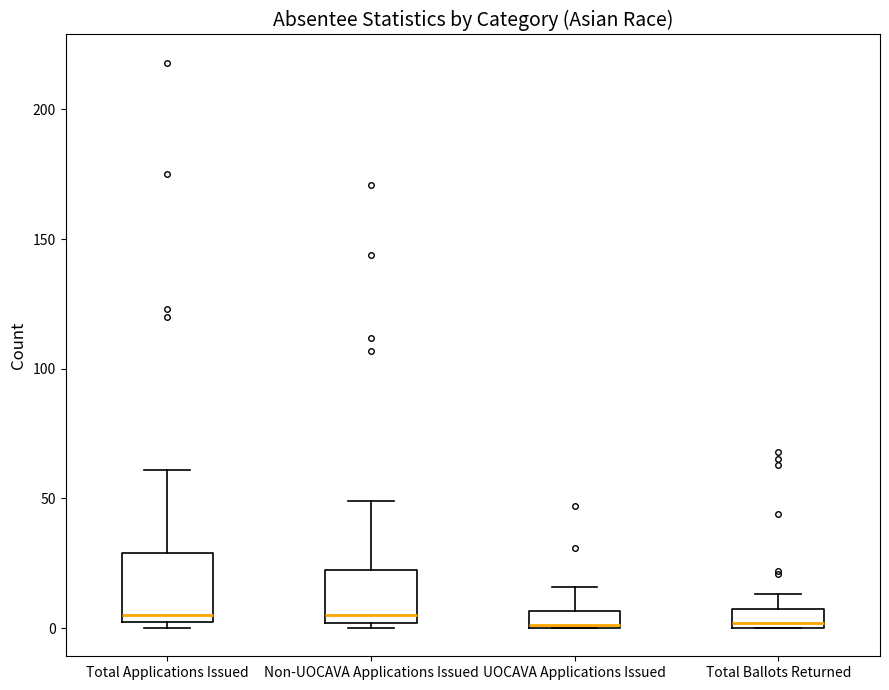

Where is the upper edge of the box for UOCAVA Applications Issued on the y-axis? The values are not printed on the chart, so give them approximately, as read against the axis.

5